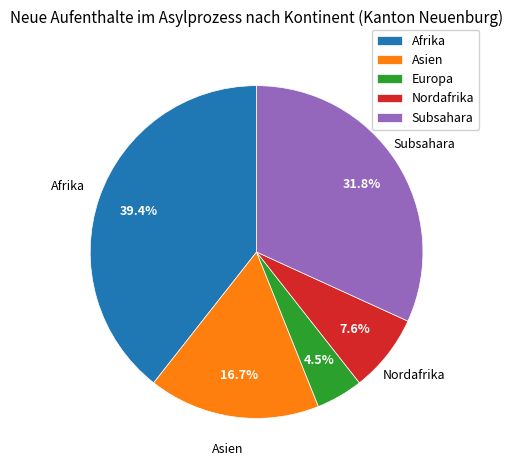

How many slices are in this pie chart?

5